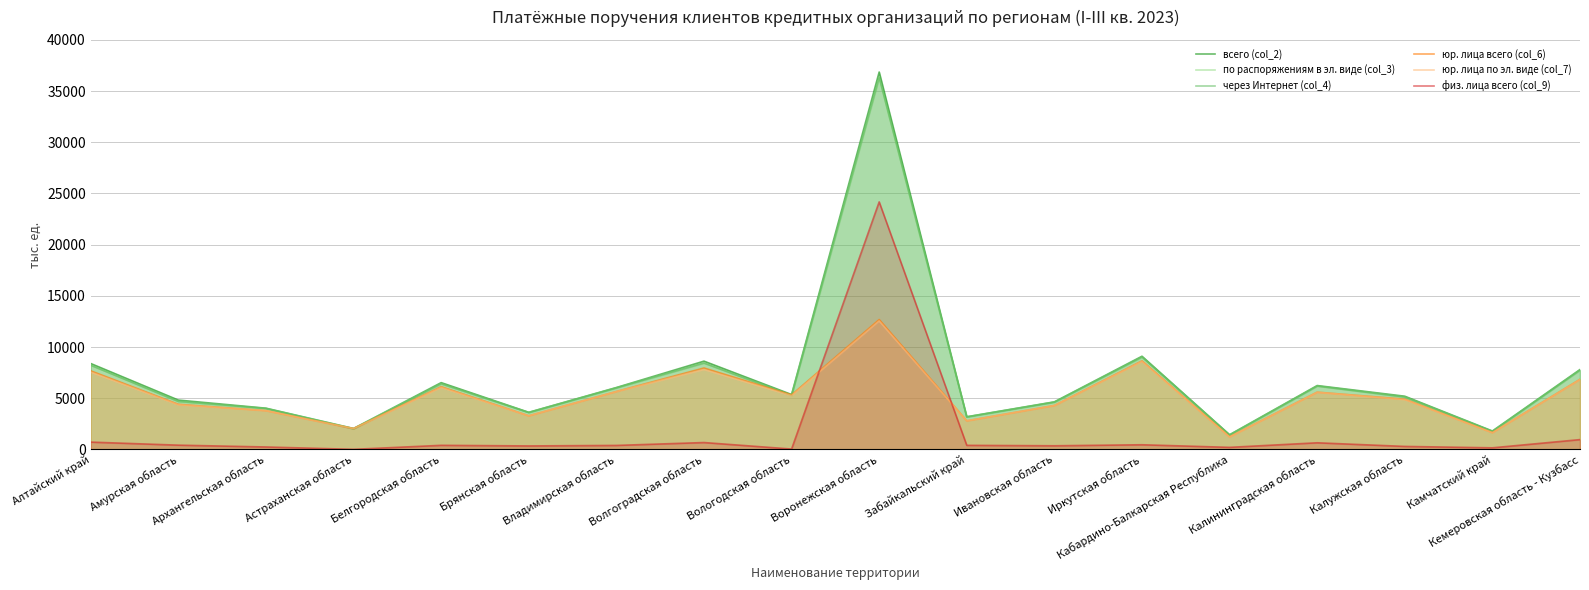

What is the smallest value displayed?

5.2